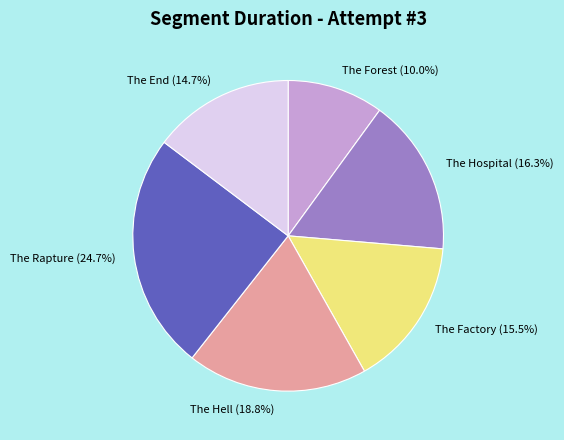

How many segments does this pie chart have?

6